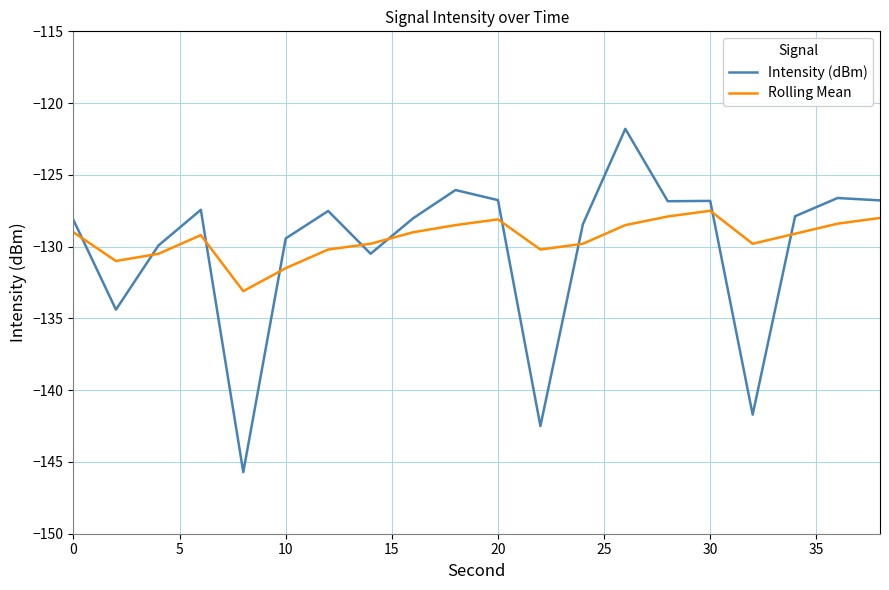

Which series has the largest range (max minus min)?

Intensity (dBm)